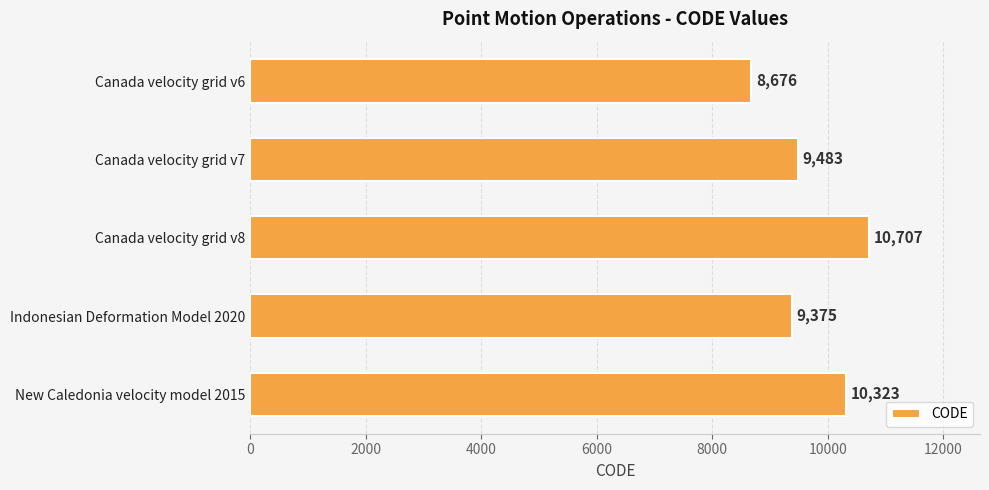

True or false: the data shows 15000 at Canada velocity grid v6.

False